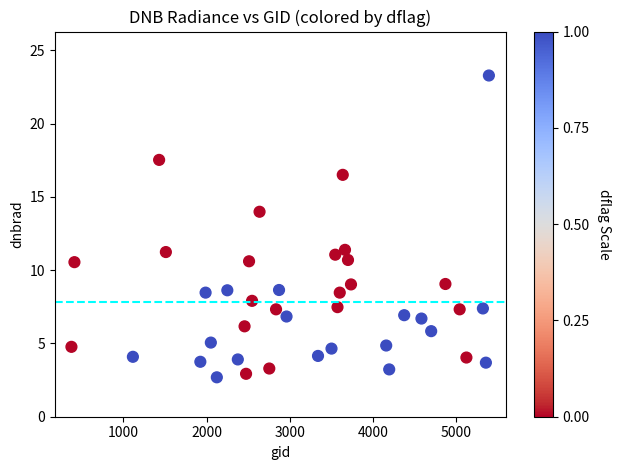

What is the range of Y values (max minus min)?

20.6